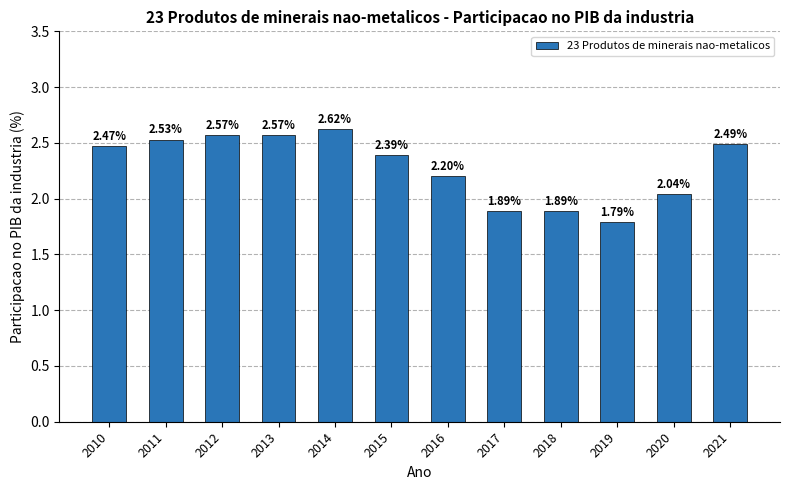

What is the ratio of the value at 2015 to the value at 2018?

1.3